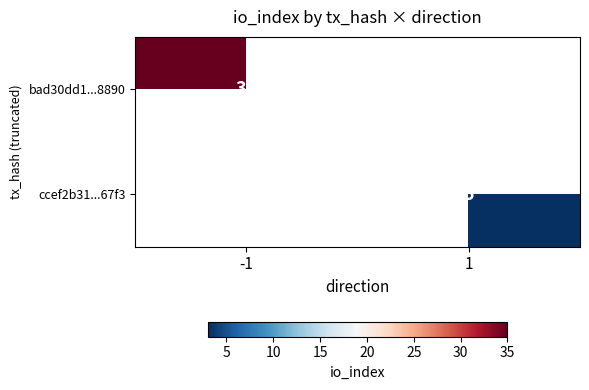

Which has a higher value, 1 or -1?

-1